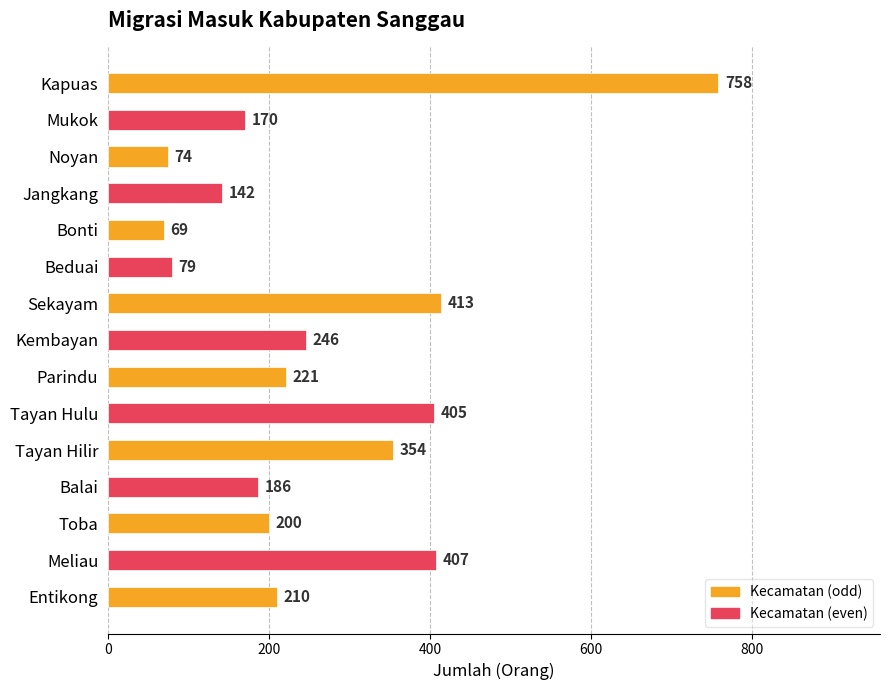

What is the ratio of the value at Noyan to the value at Parindu?

0.3